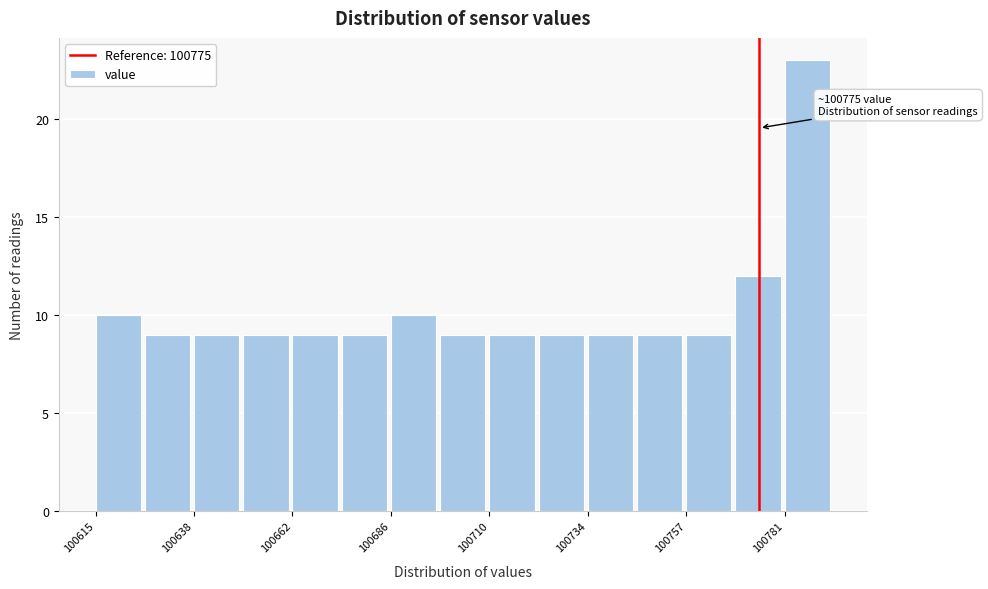

Read against the x-axis, roughly where is the centre of the tallest bar?

100785